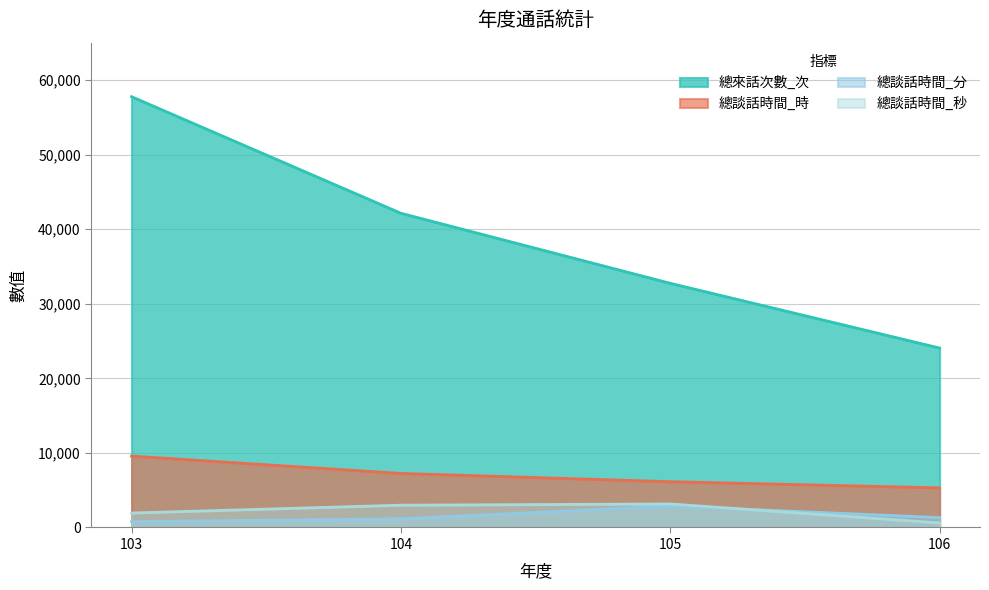

Which series has the largest range (max minus min)?

總來話次數_次